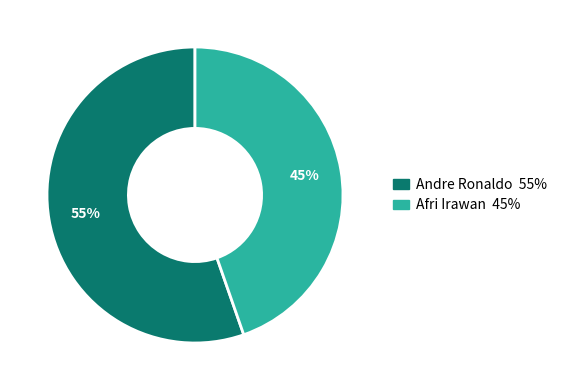

Rank the categories by value from highest to lowest.

Andre Ronaldo, Afri Irawan